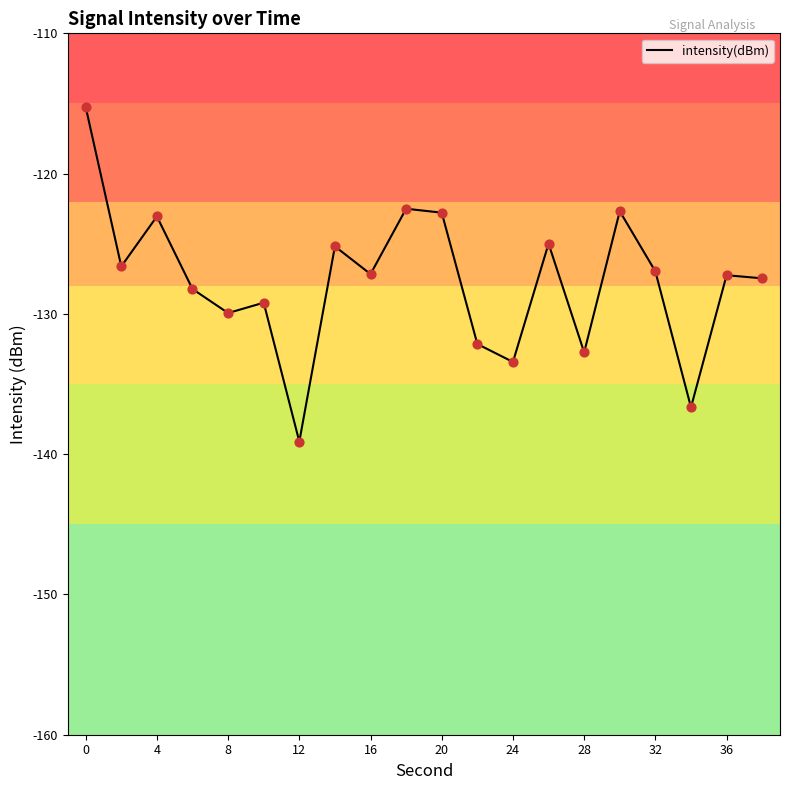

What is the greatest value displayed?

-115.2